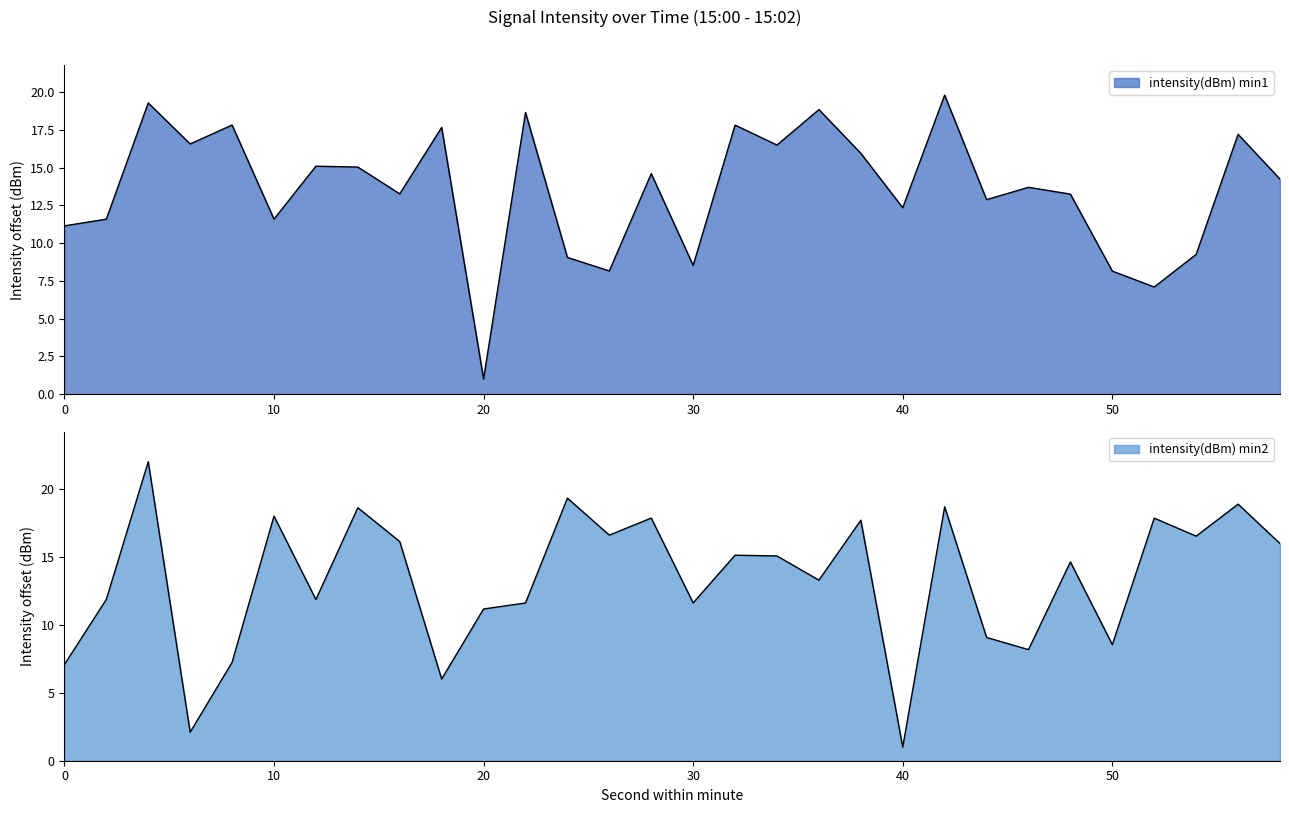

Which category has the lowest value across all series?

20